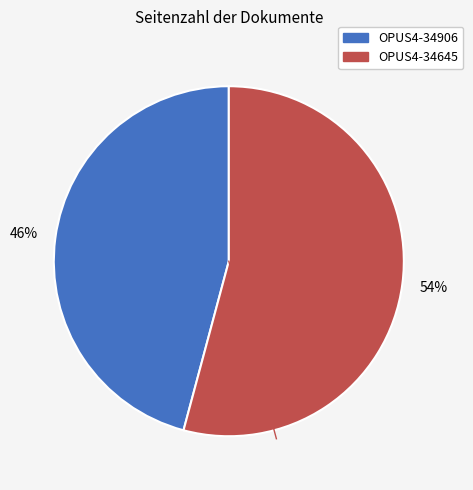

How many segments does this pie chart have?

2